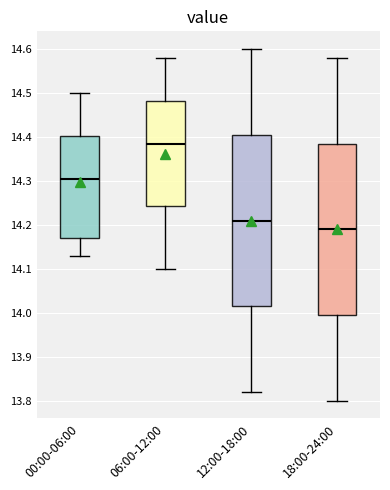

Reading left to right, read every box against the y-axis: the position of its median line, the range the box covers, and the ends of its whiskers. The values are not printed on the chart, so give them approximately, as read against the axis.

00:00-06:00: median 14.31, box 14.17 to 14.40, whiskers 14.13 to 14.50
06:00-12:00: median 14.39, box 14.24 to 14.48, whiskers 14.10 to 14.58
12:00-18:00: median 14.21, box 14.02 to 14.41, whiskers 13.82 to 14.60
18:00-24:00: median 14.19, box 14.00 to 14.39, whiskers 13.80 to 14.58